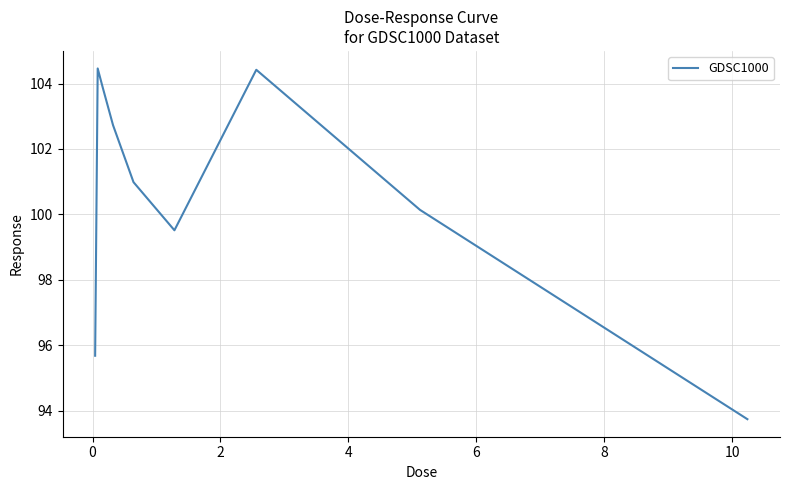

How many lines are shown in the chart?

1